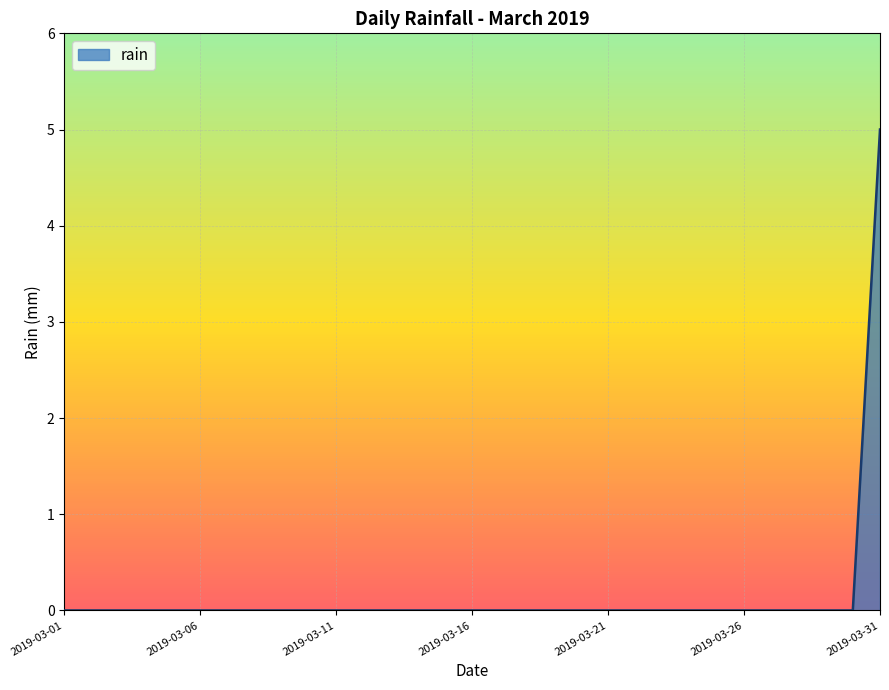

Count the number of categories in the chart.

31